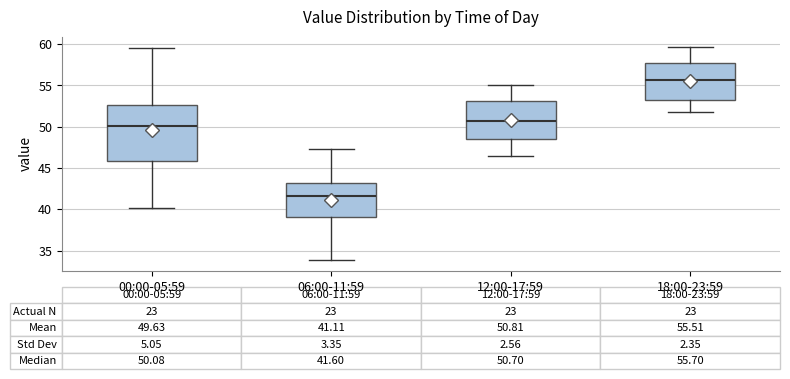

Which box is the tallest, from its lower edge to its upper edge?

00:00-05:59